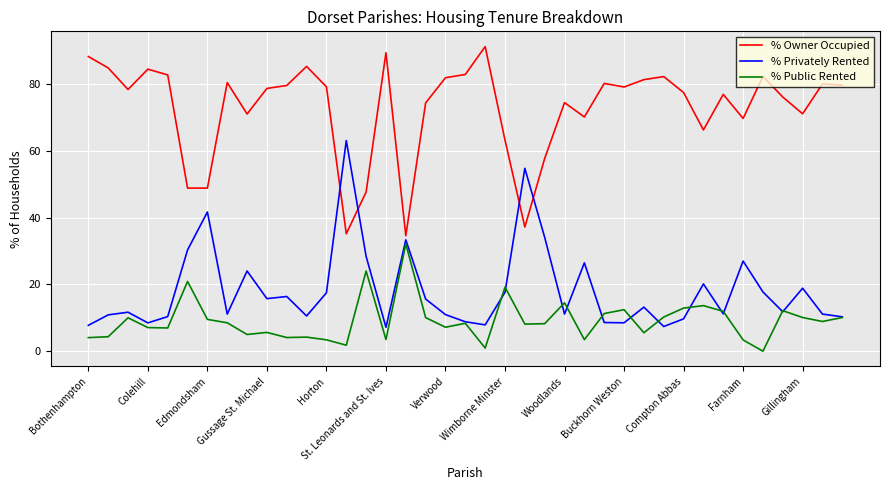

What is the minimum value for % Owner Occupied?

34.6